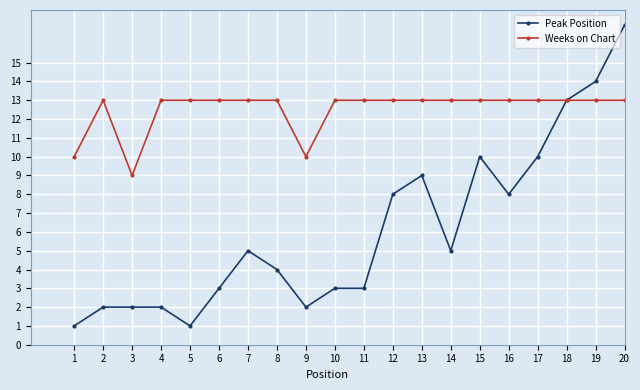

How many Weeks on Chart values are between 13 and 14?

17